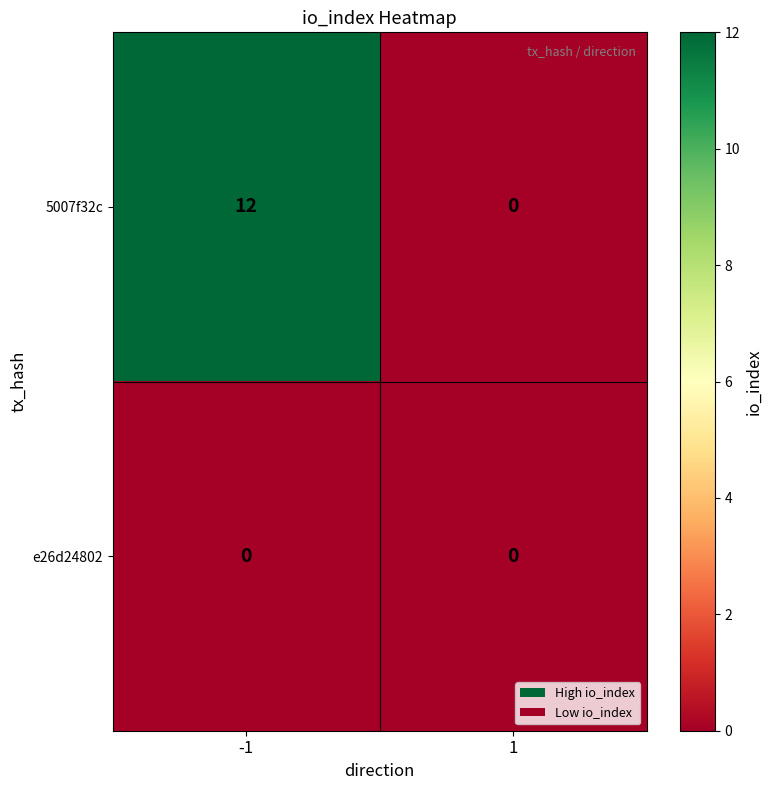

Reading left to right, list all the values displayed in this chart.

5007f32c: -1=12	1=0
e26d24802: -1=0	1=0